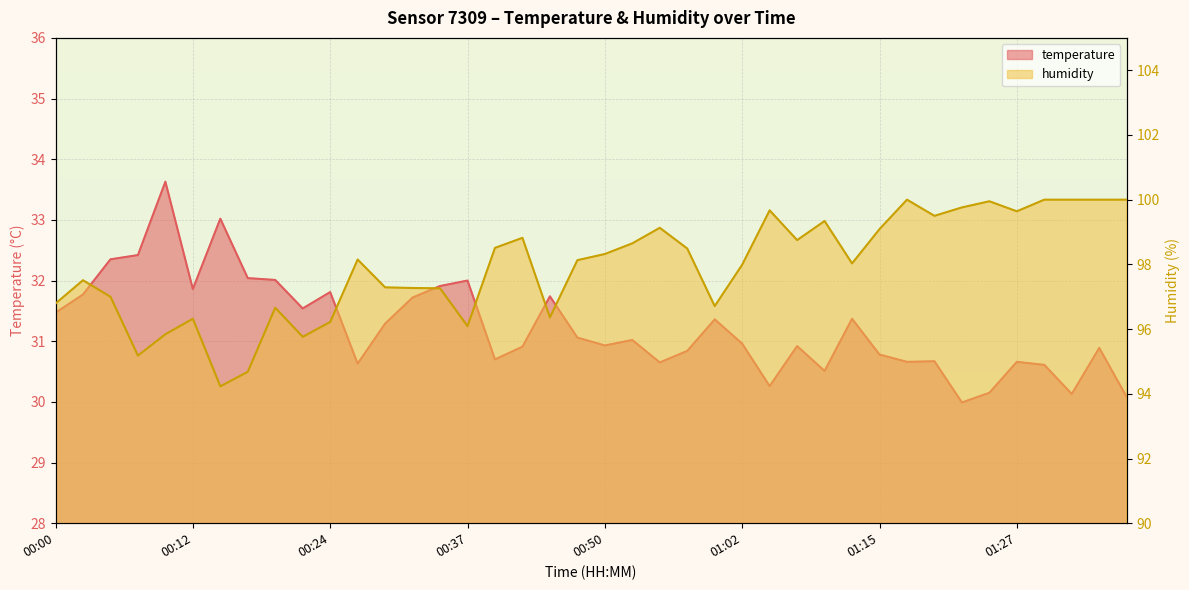

What is the difference between the maximum and second lowest values in the temperature series?

3.6